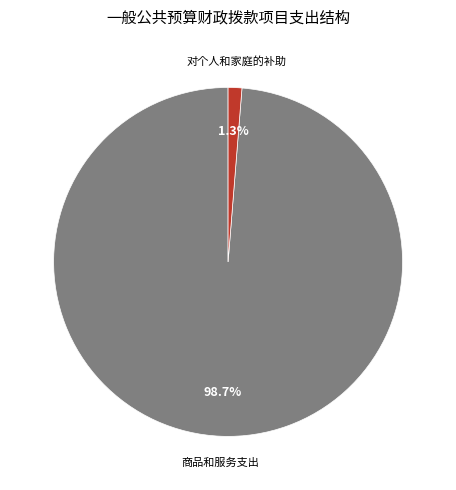

Is there a majority slice in this chart?

Yes